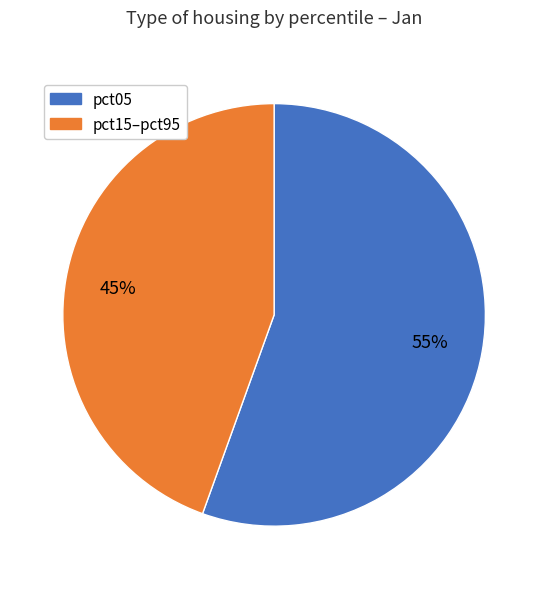

To the nearest percent, what portion does pct15–pct95 represent?

45%